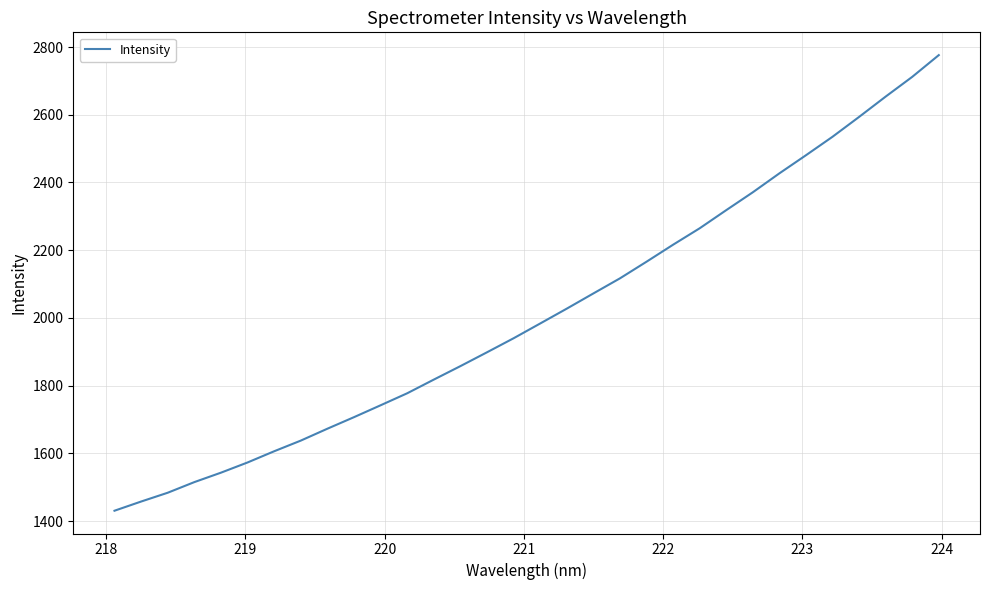

What is the smallest value displayed?

1430.4